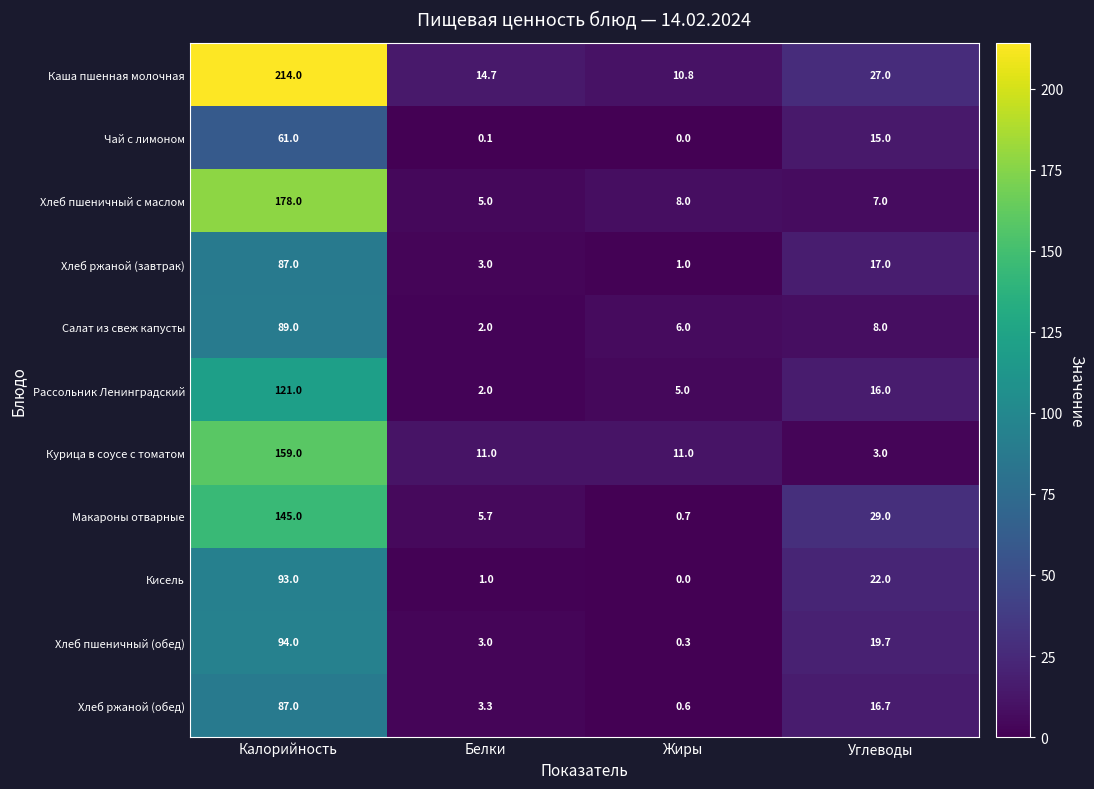

At Углеводы, list the series in order from largest to smallest.

Макароны отварные, Каша пшенная молочная, Кисель, Хлеб пшеничный (обед), Хлеб ржаной (завтрак), Хлеб ржаной (обед), Рассольник Ленинградский, Чай с лимоном, Салат из свеж капусты, Хлеб пшеничный с маслом, Курица в соусе с томатом